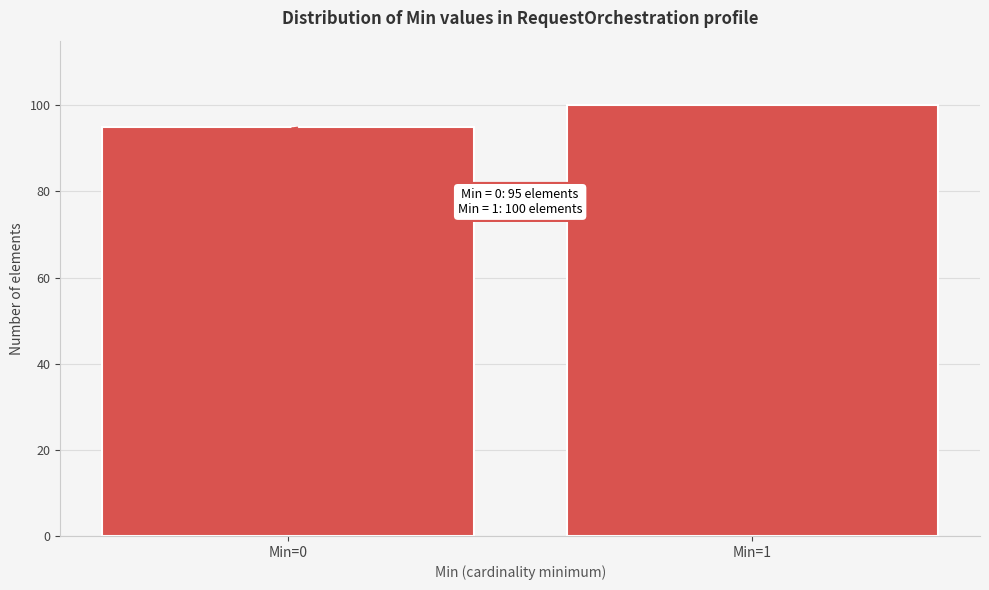

Reading left to right, what are all the values shown in this chart?

Min=0=95	Min=1=100